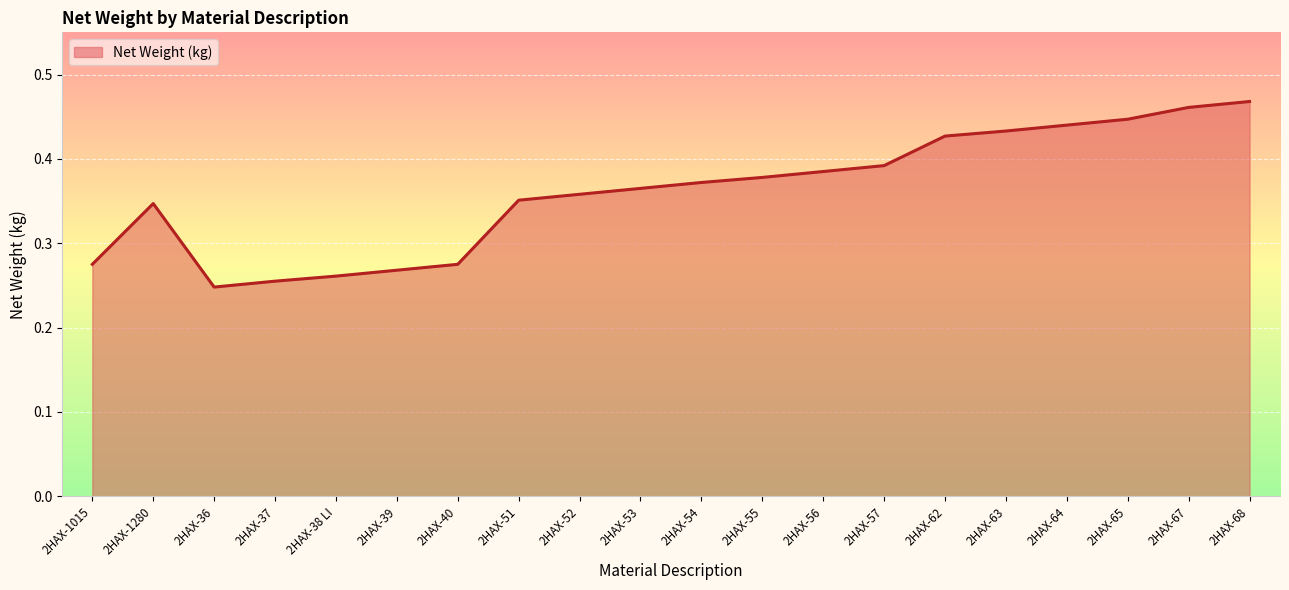

What is the sum of all values?

7.2